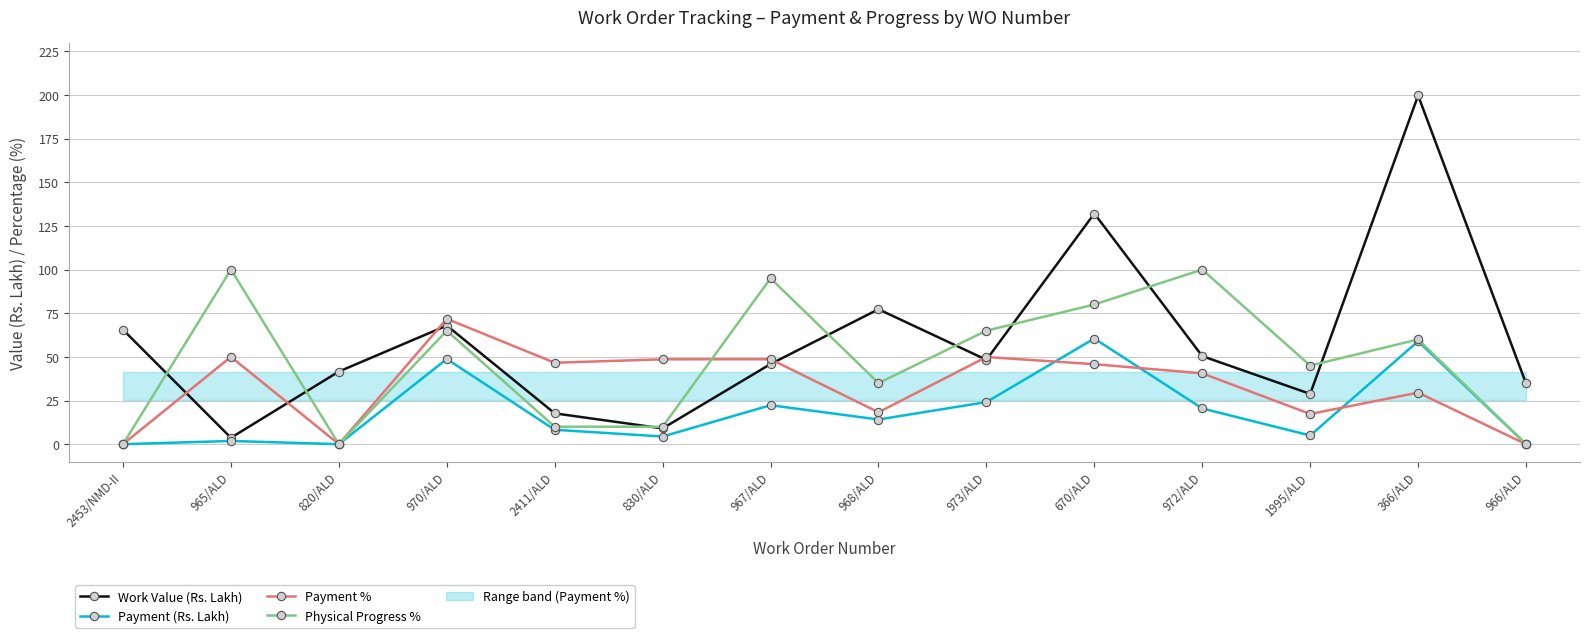

At which category does Physical Progress % reach its first local valley?

820/ALD